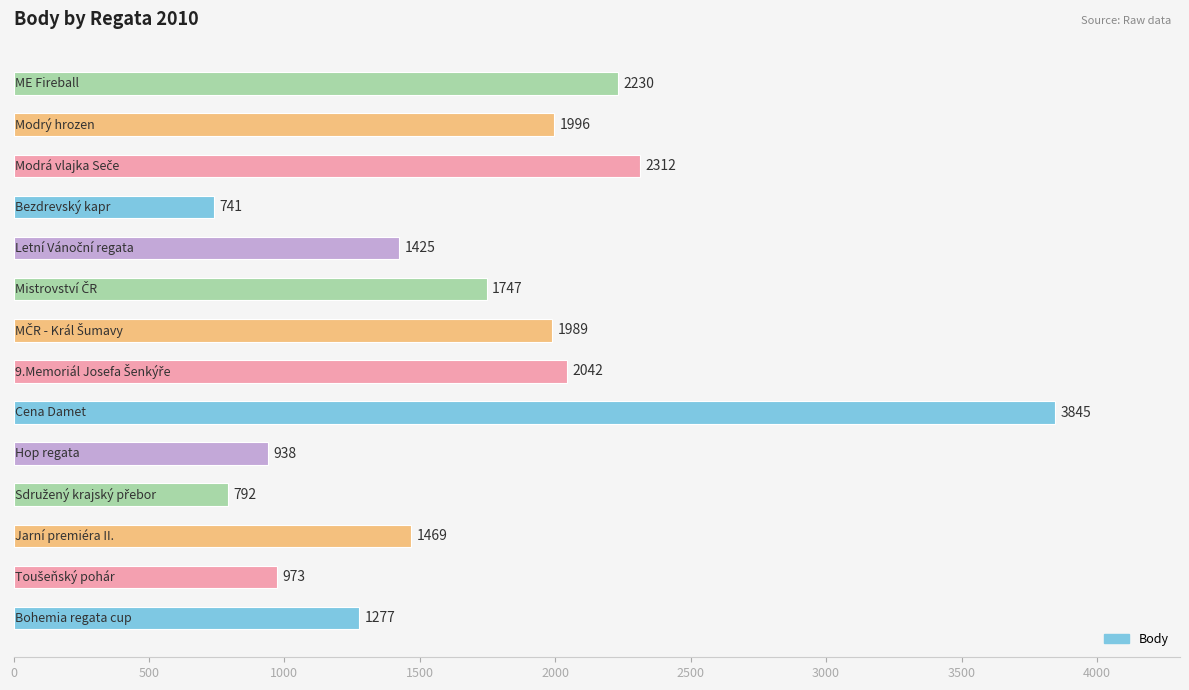

Does the chart contain any negative values?

No